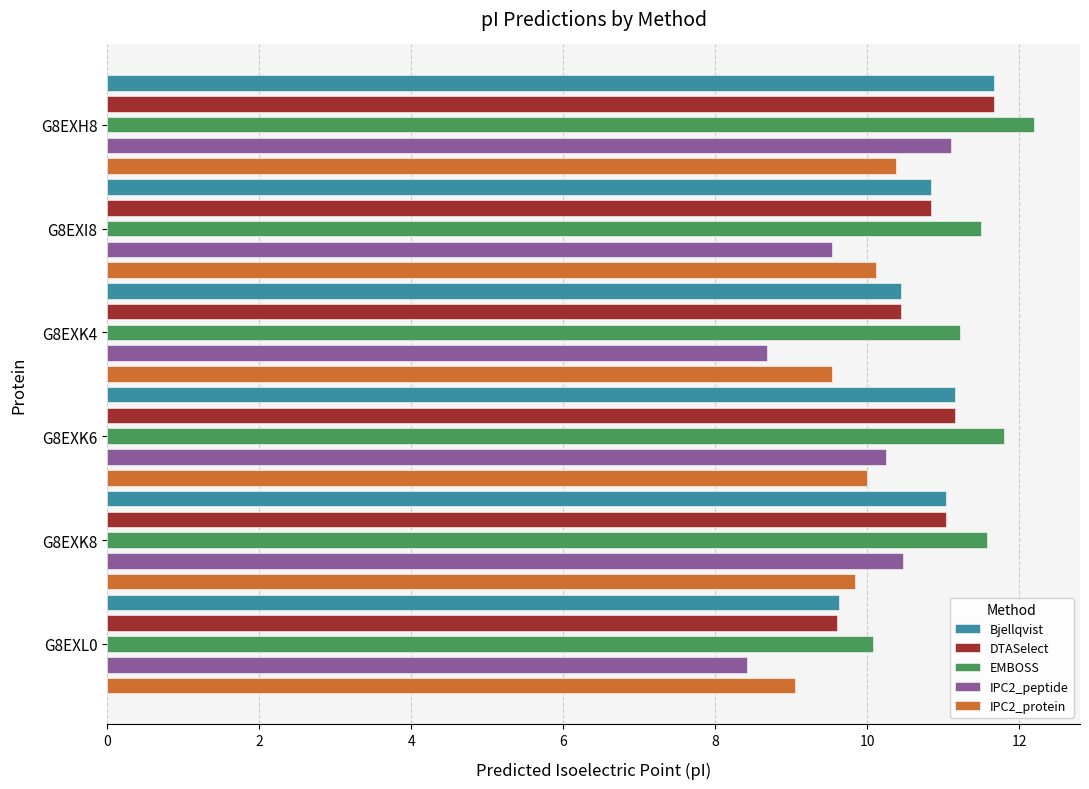

Is it true that Bjellqvist equals 11.0 at G8EXK8?

True